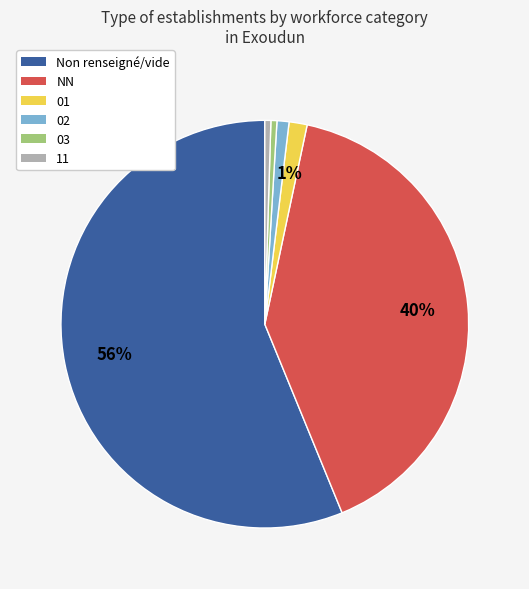

Combined, do NN and 11 account for over 50%?

No